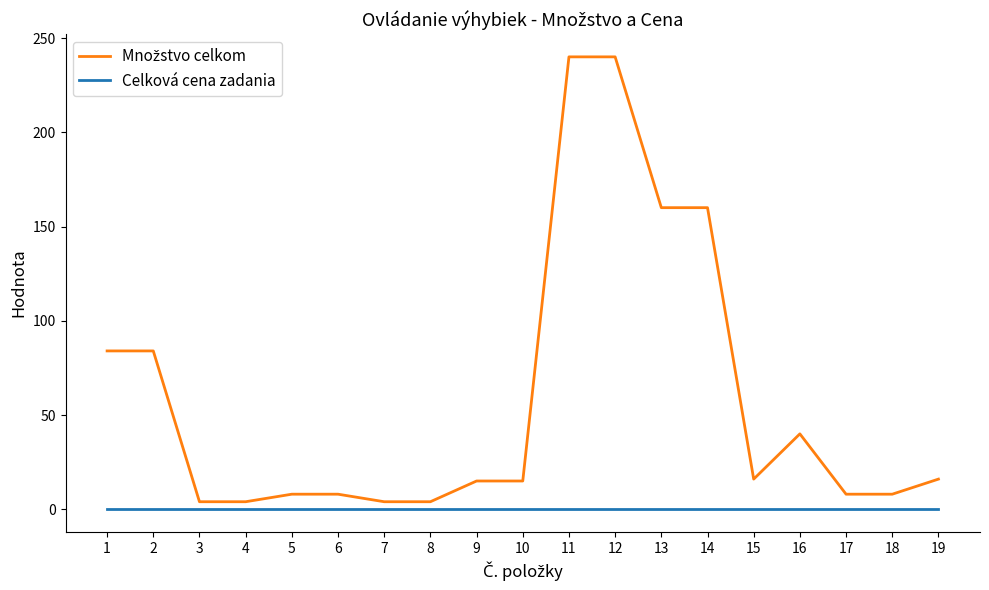

True or false: Celková cena zadania has a value of 0 at 11.

True